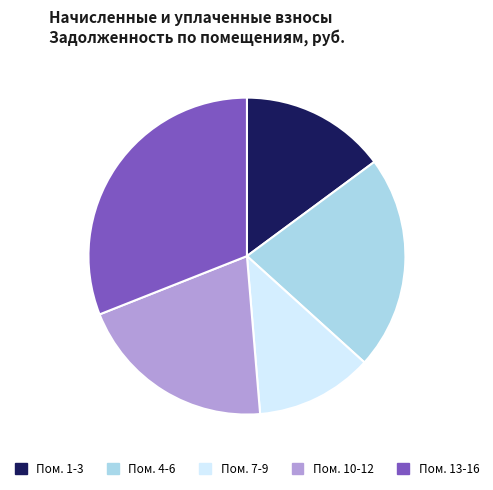

Is it true that Пом. 10-12 is 20% of the pie?

True